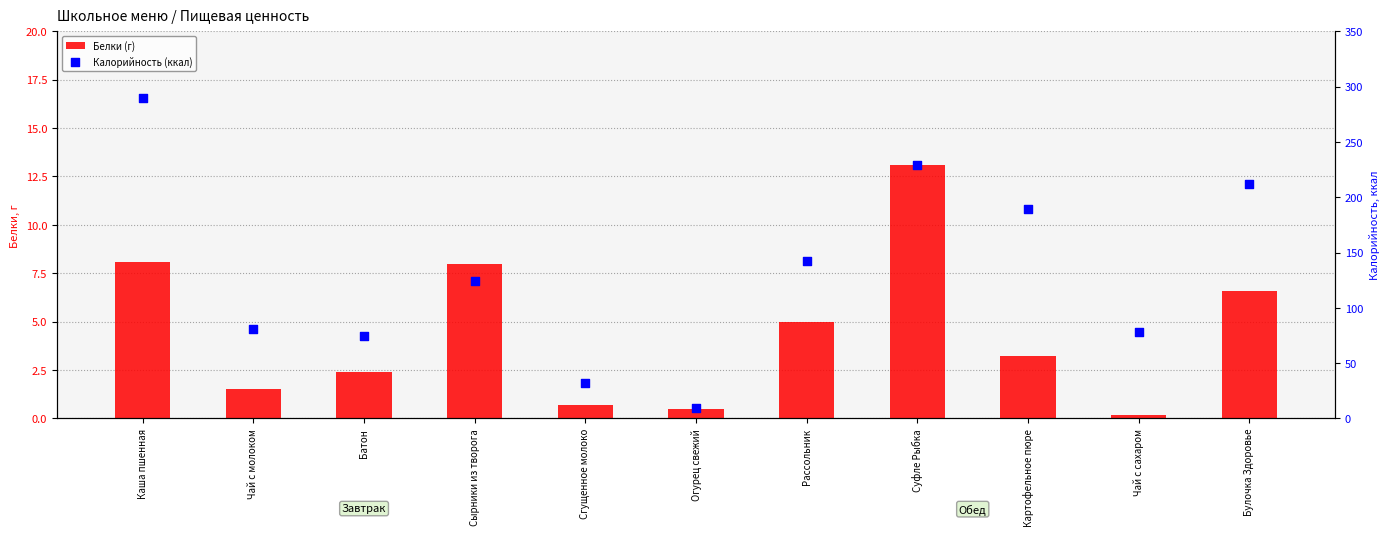

What are all the series names shown in the legend?

Белки (г), Калорийность (ккал)